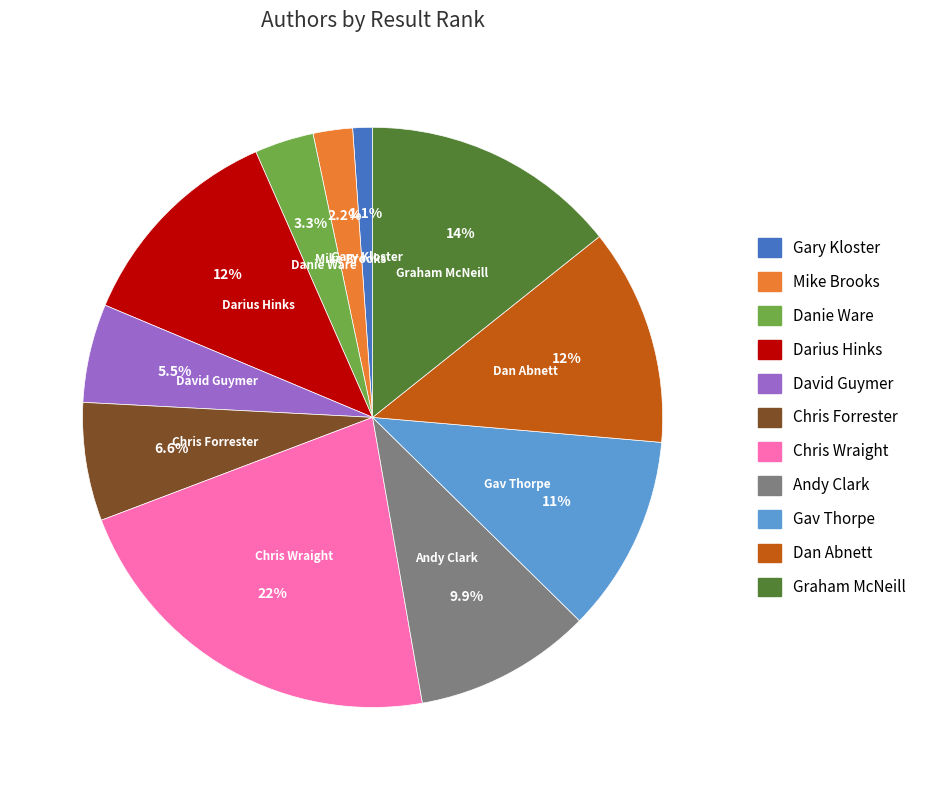

Between Graham McNeill and Chris Forrester, which is larger?

Graham McNeill